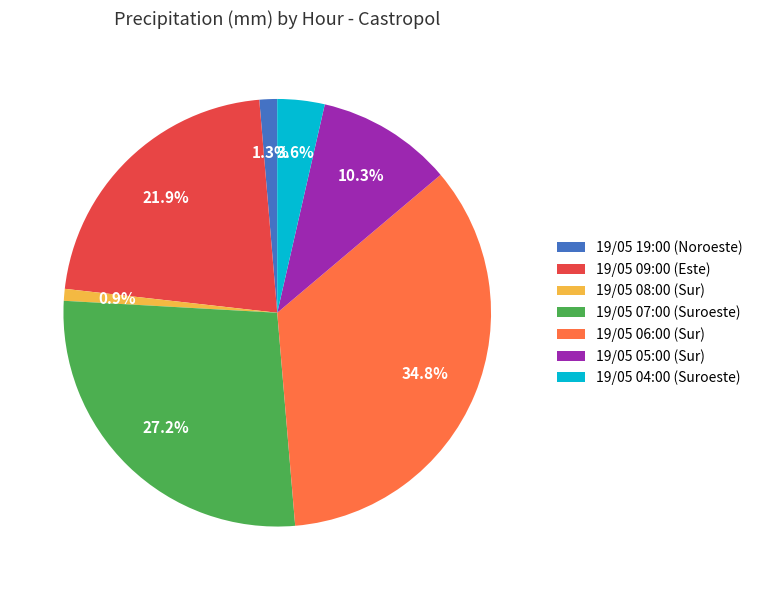

How many segments does this pie chart have?

7